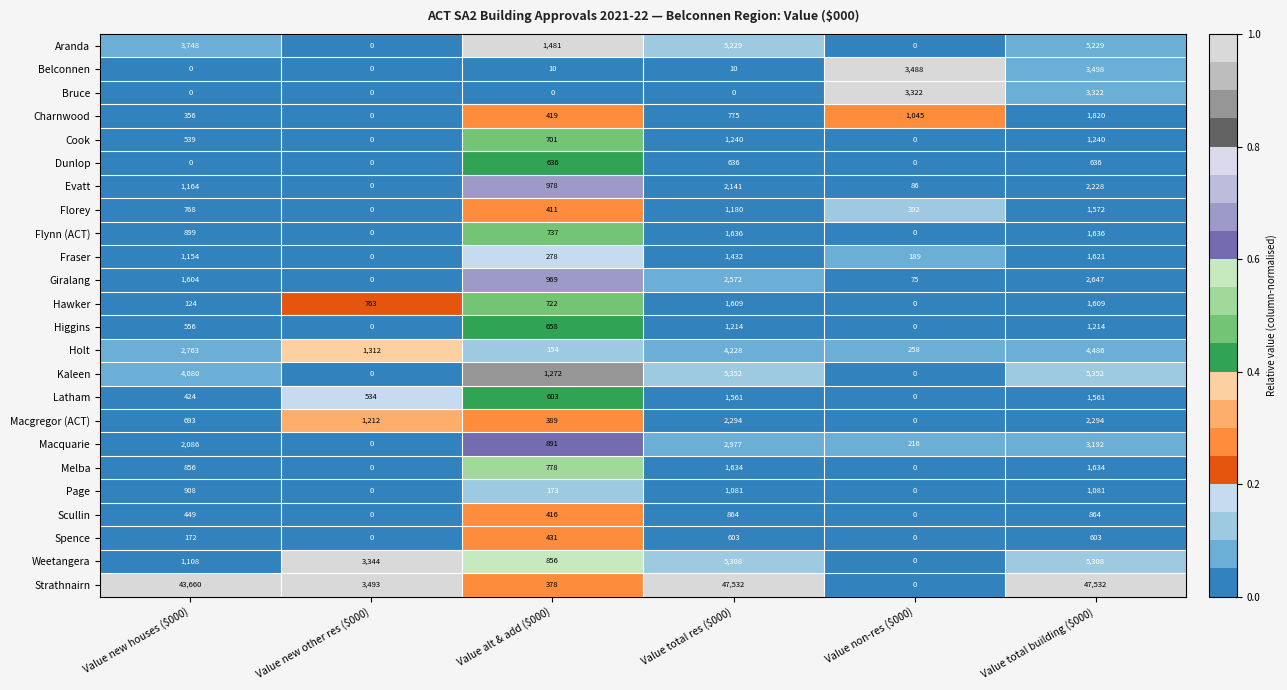

What is the difference between the maximum and second lowest values in the Bruce series?

3322